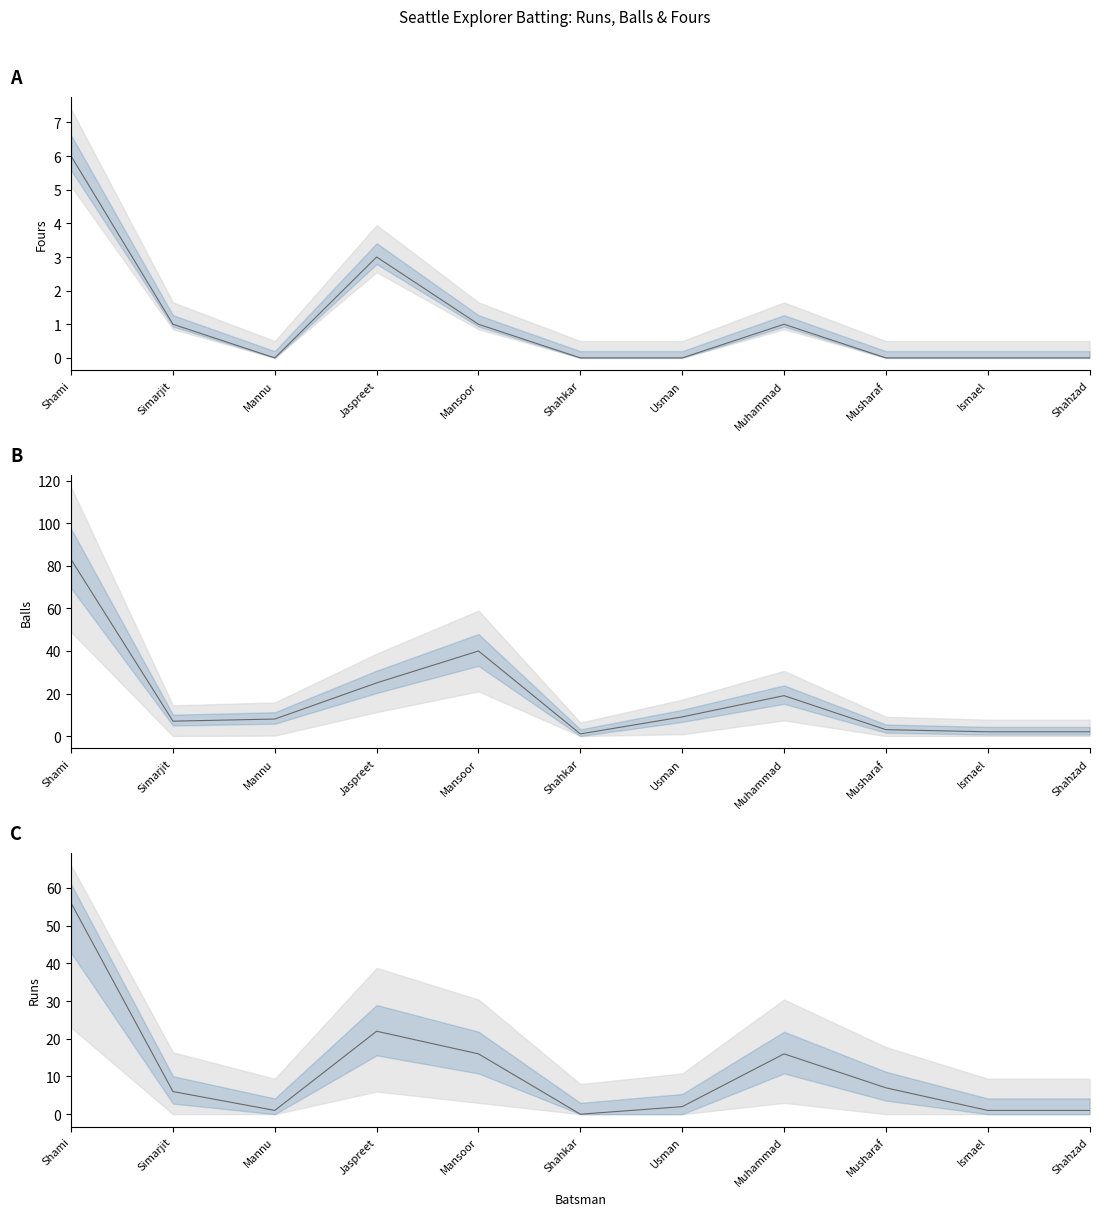

Reading left to right, extract all data points from this chart.

Fours: 6	1	0	3	1	0	0	1	0	0	0
Balls: 83	7	8	25	40	1	9	19	3	2	2
Runs: 56	6	1	22	16	0	2	16	7	1	1